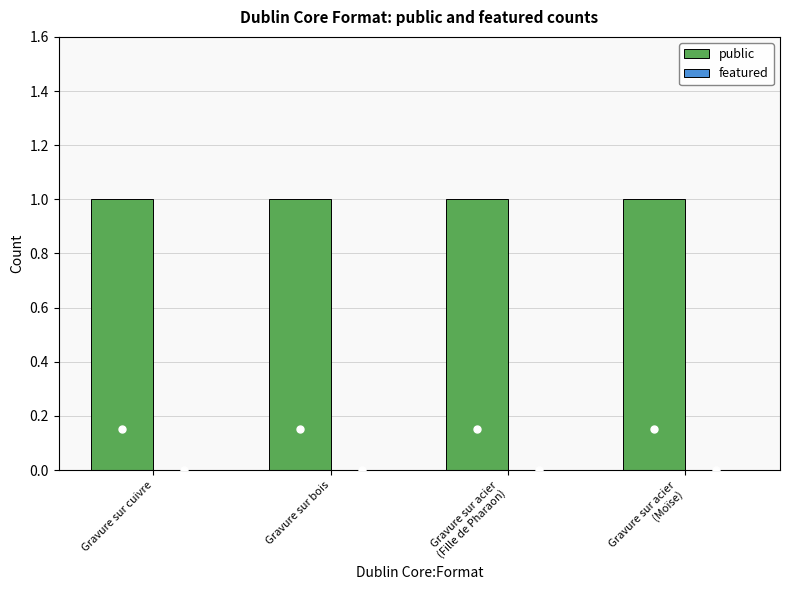

At how many categories does at least one series exceed 0?

4